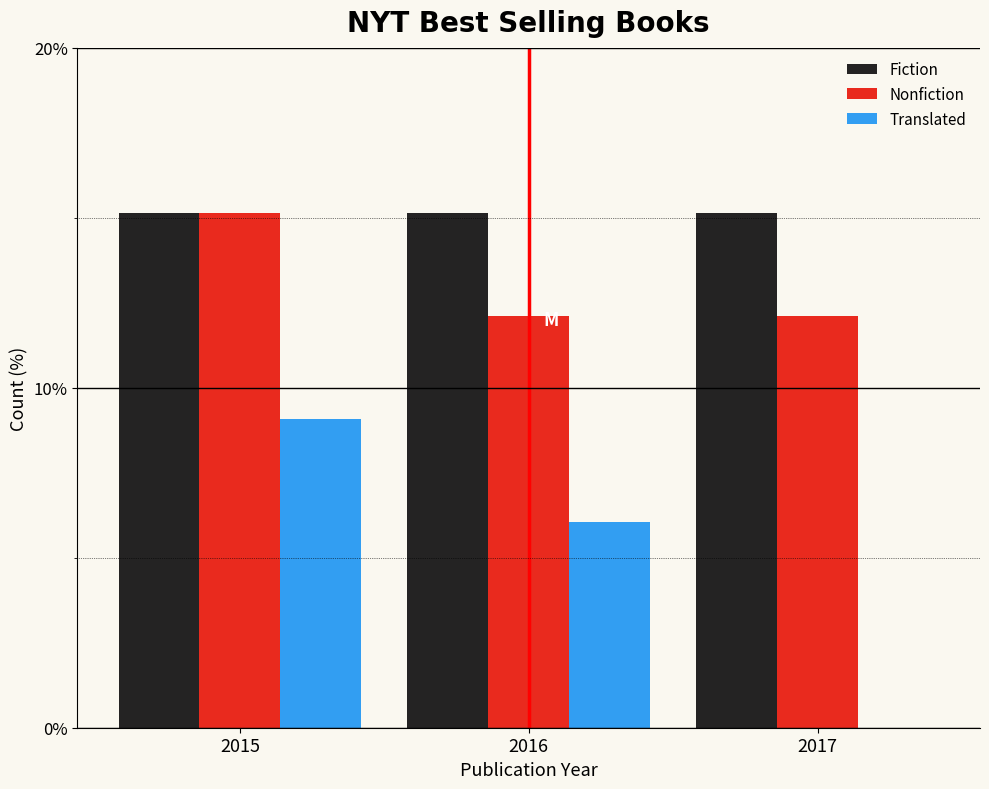

Reading left to right, list all the values displayed in this chart.

Fiction: 2015=15.2	2016=15.2	2017=15.2
Nonfiction: 2015=15.2	2016=12.1	2017=12.1
Translated: 2015=9.1	2016=6.1	2017=0.0